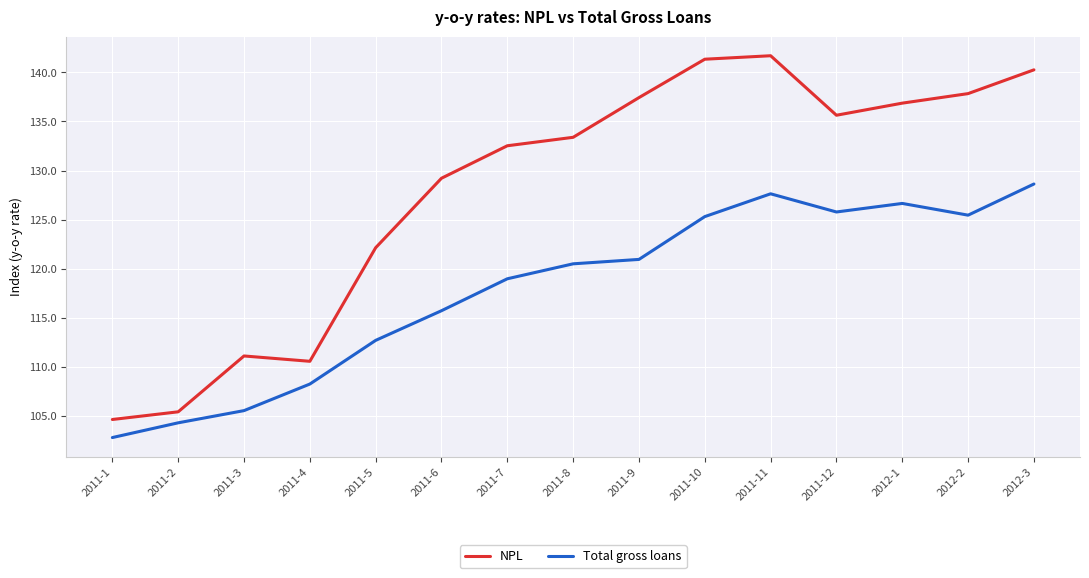

How many lines are shown in the chart?

2